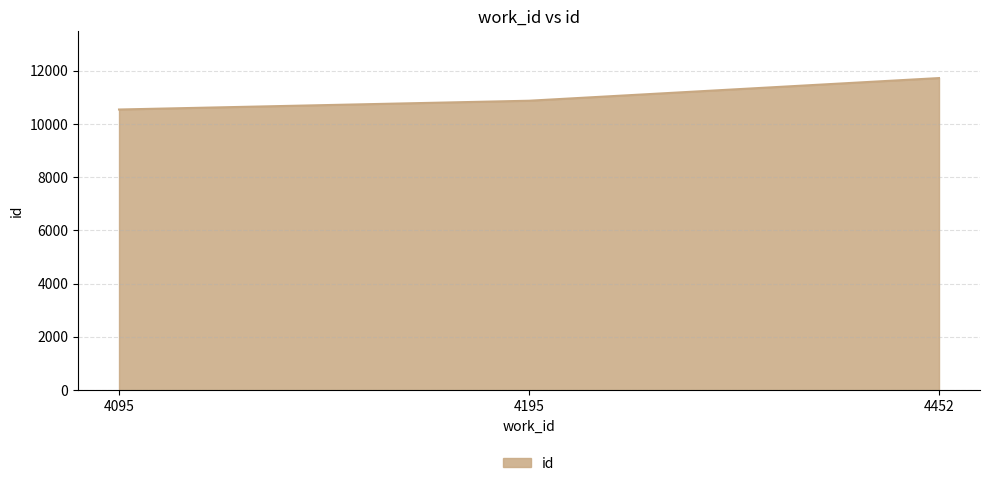

Is it true that the value at 4452 is 11727?

True